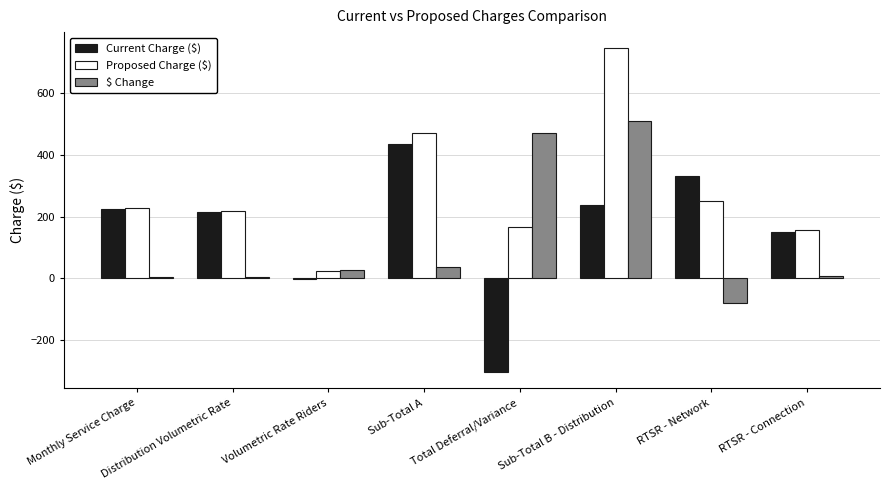

What is the approximate value of $ Change at Sub-Total B - Distribution?

507.4